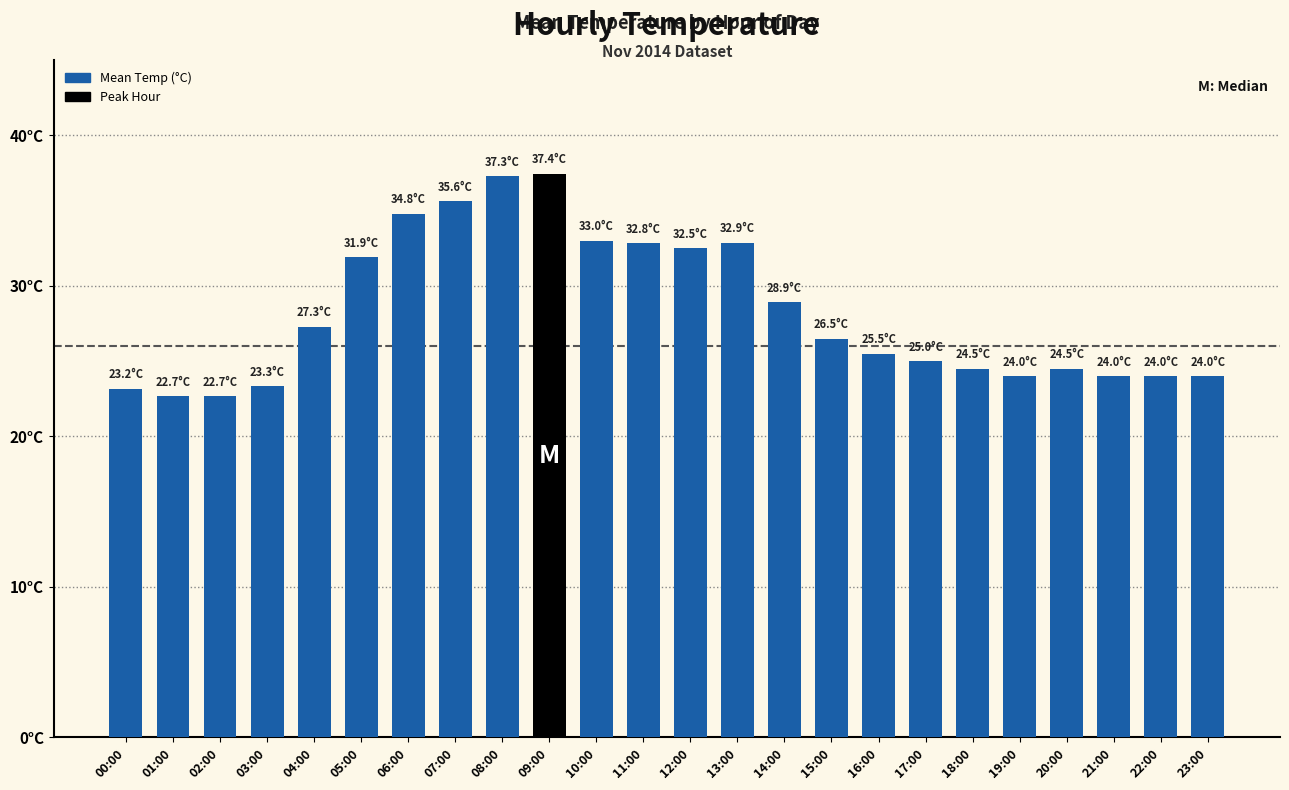

What is the difference between the second highest and minimum values?

14.6